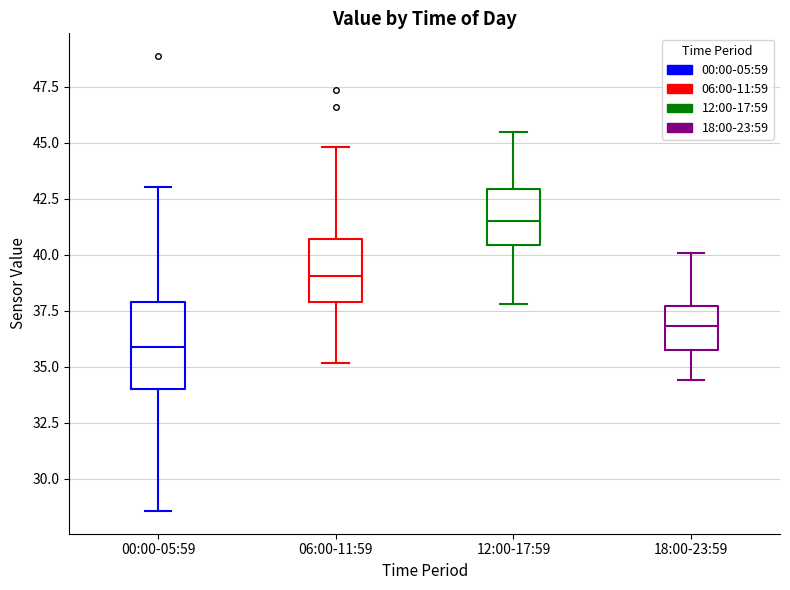

Which box is the tallest, from its lower edge to its upper edge?

00:00-05:59